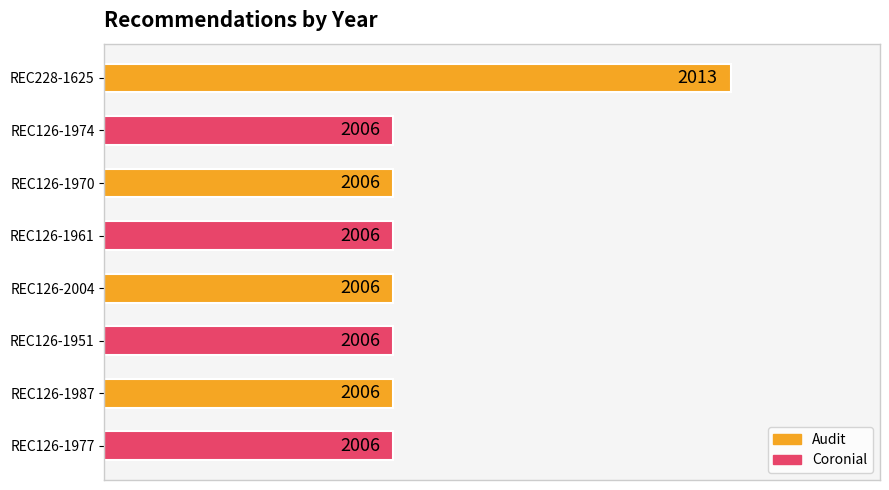

List the labels in order of value, smallest first.

1, 2, 3, 4, 5, 6, 7, 0